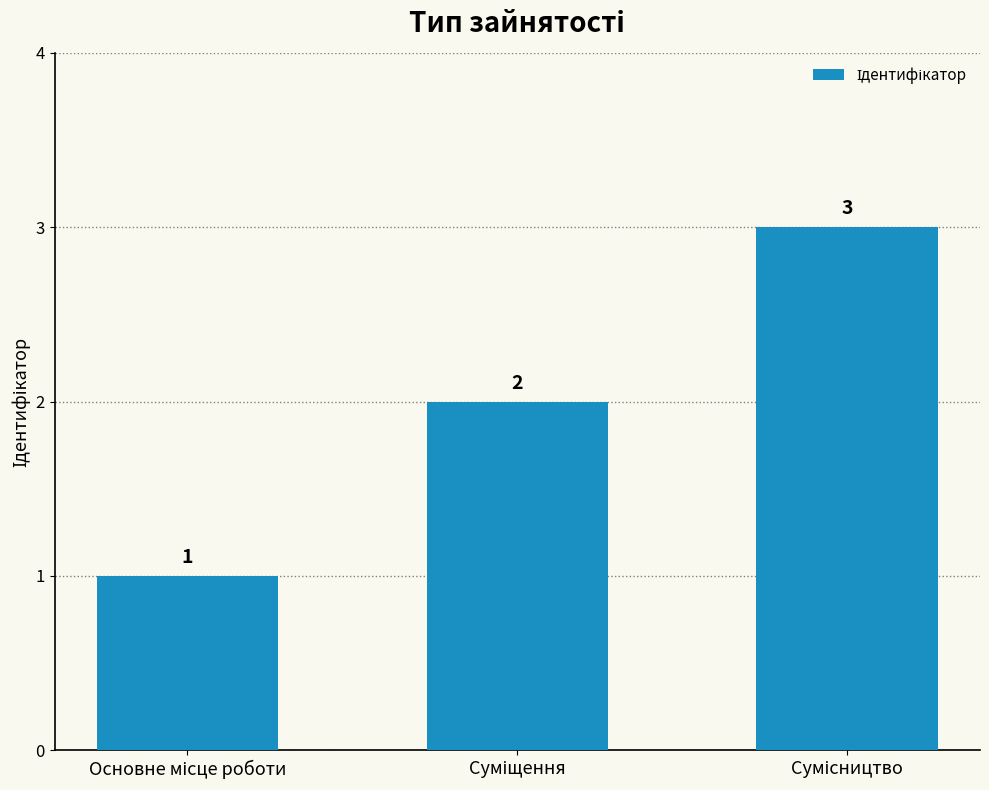

What is the difference between the second highest and minimum values?

1